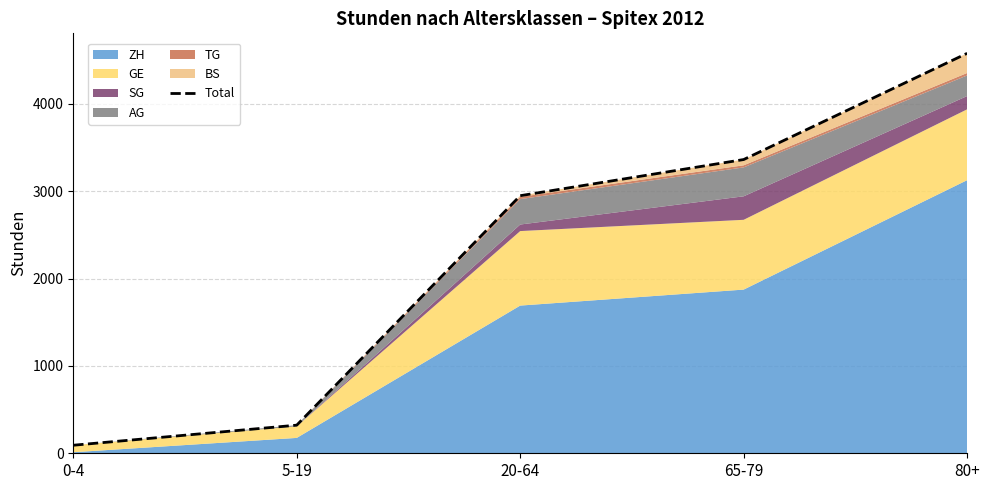

What is the ratio of the value at 5-19 to the value at 80+?

0.1